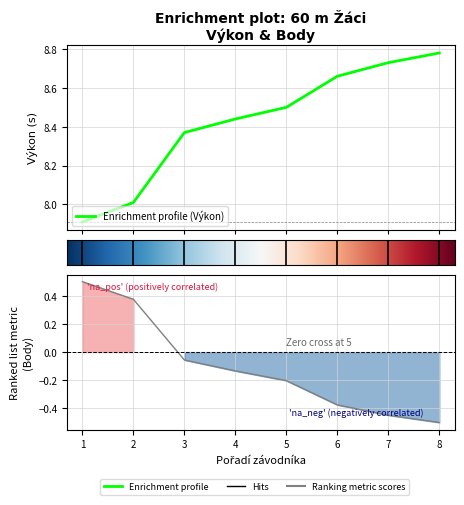

Rank the series at 8 from lowest to highest value.

Body, Výkon